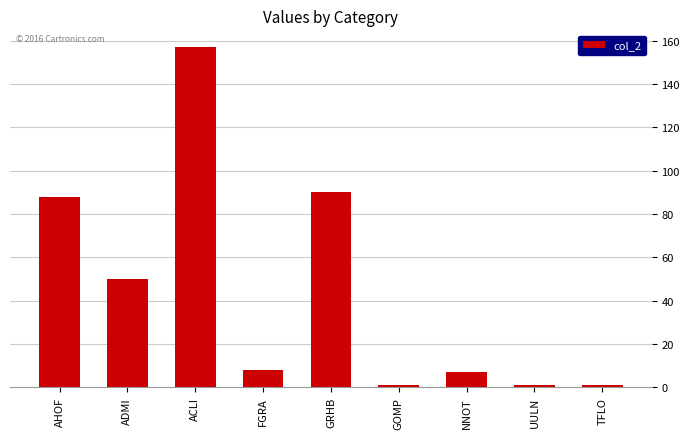

What is the label of the 8th bar from the left?

UULN